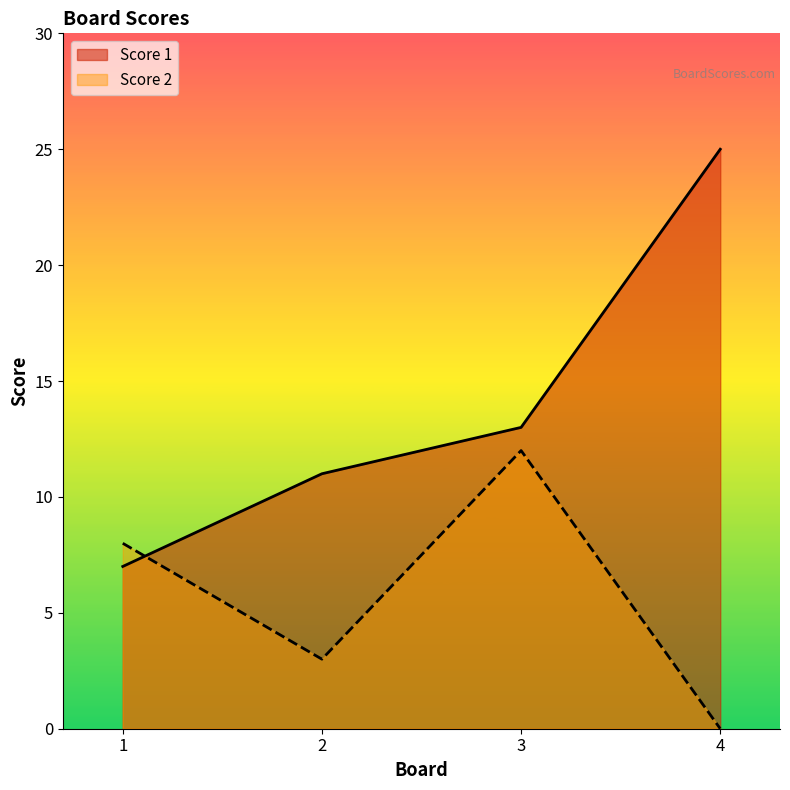

True or false: Score 1 has a value of 11 at 2.

True